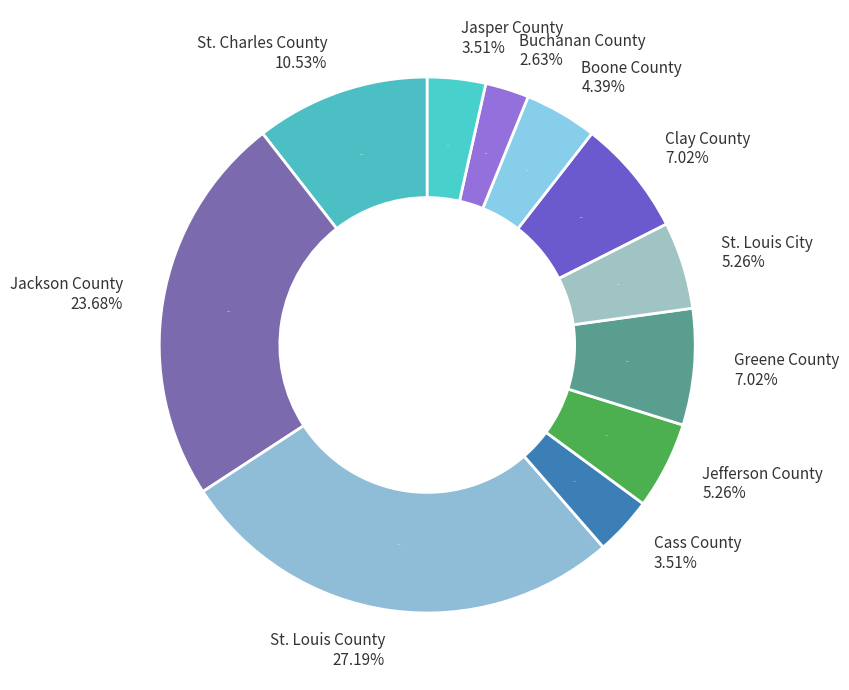

What is the smallest slice in the pie chart?

Buchanan County